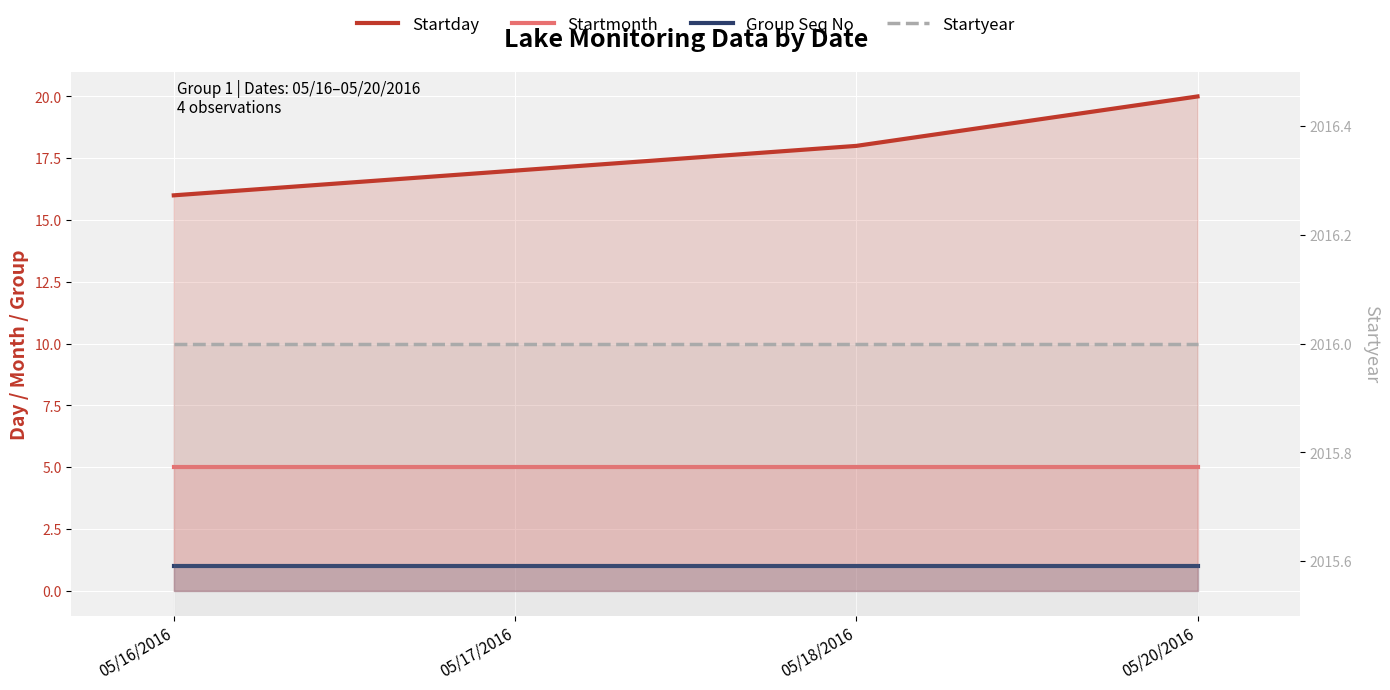

Is it true that Group Seq No equals 1 at 05/18/2016?

True